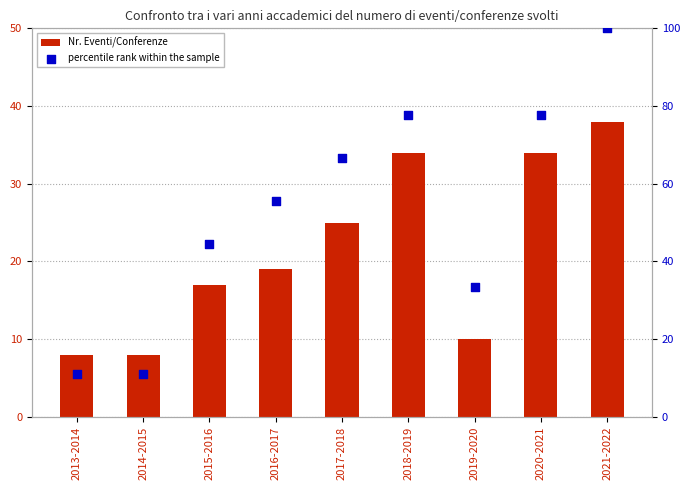

Which series reaches the minimum Y coordinate?

Nr. Eventi/Conferenze